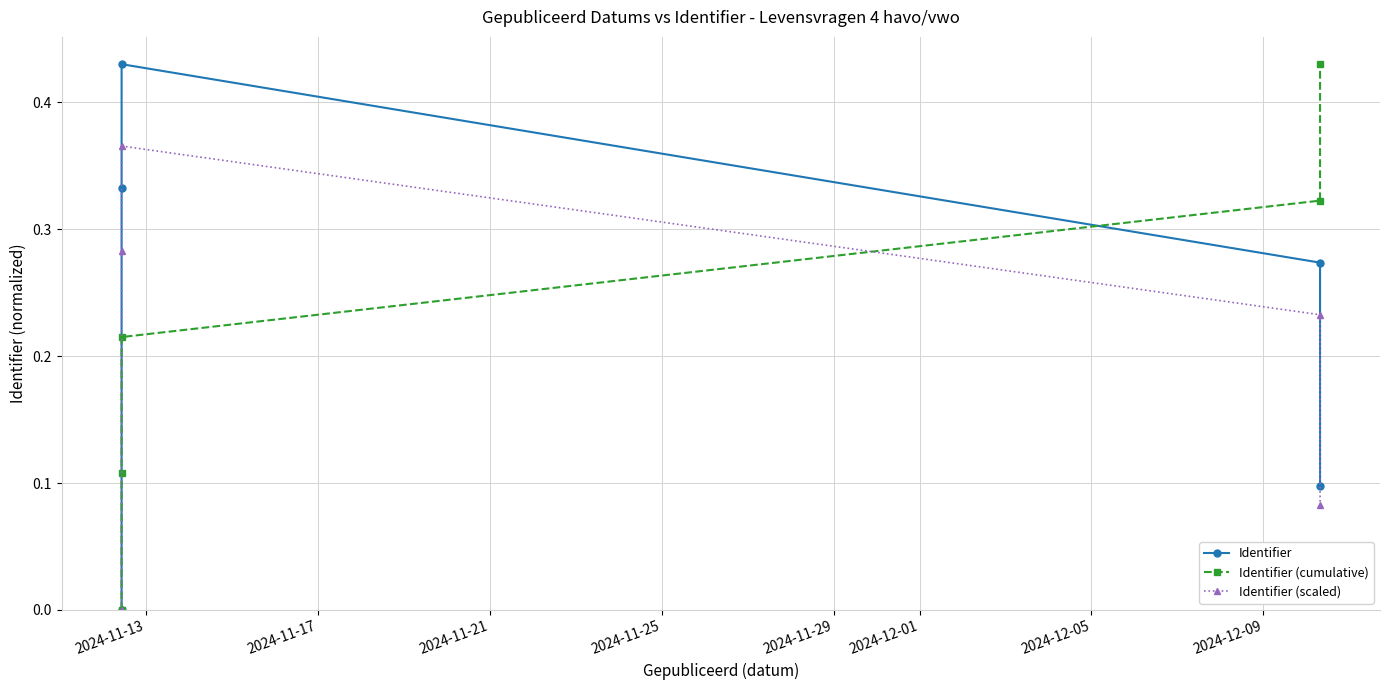

What is the sum of all Identifier (scaled) values?

1.0